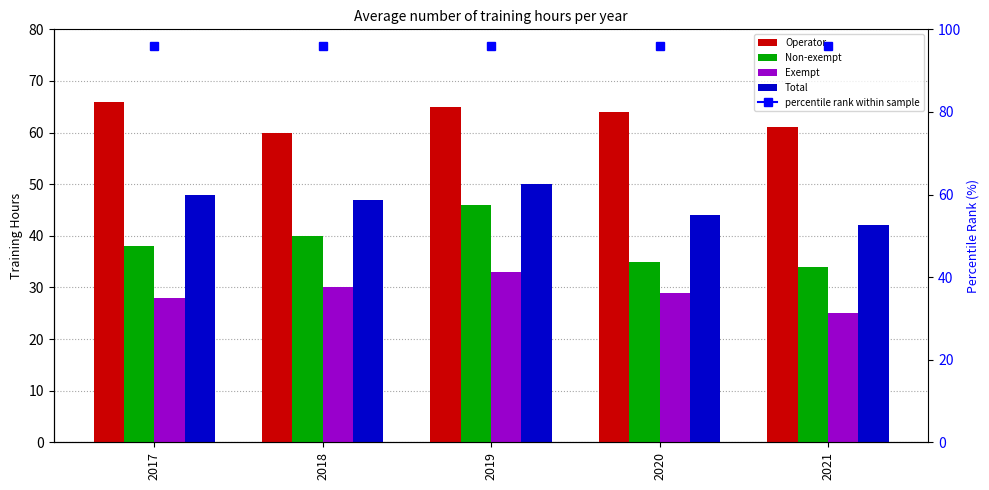

Reading right to left, extract all data points from this chart.

Operator: 2021=61	2020=64	2019=65	2018=60	2017=66
Non-exempt: 2021=34	2020=35	2019=46	2018=40	2017=38
Exempt: 2021=25	2020=29	2019=33	2018=30	2017=28
Total: 2021=42	2020=44	2019=50	2018=47	2017=48